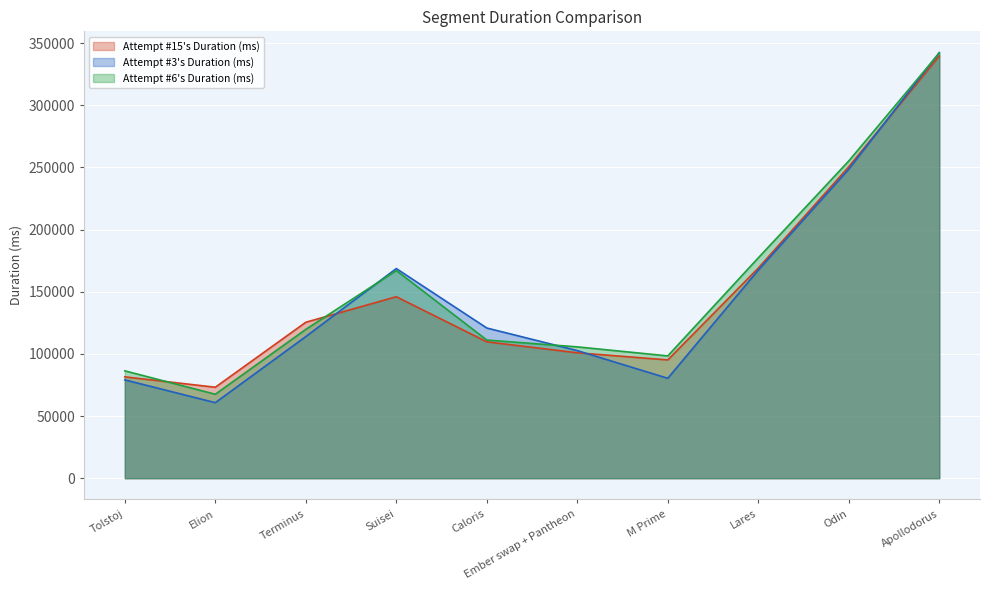

Reading left to right, extract all data points from this chart.

Attempt #15's Duration (ms): Tolstoj=81527	Elion=73168	Terminus=125448	Suisei=145984	Caloris=109705	Ember swap + Pantheon=100888	M Prime=95152	Lares=169008	Odin=250537	Apollodorus=339560
Attempt #3's Duration (ms): Tolstoj=79101	Elion=60768	Terminus=113945	Suisei=168626	Caloris=120810	Ember swap + Pantheon=102632	M Prime=80390	Lares=167368	Odin=248585	Apollodorus=342314
Attempt #6's Duration (ms): Tolstoj=86361	Elion=67527	Terminus=119712	Suisei=167033	Caloris=111136	Ember swap + Pantheon=105632	M Prime=98384	Lares=177249	Odin=255192	Apollodorus=341936